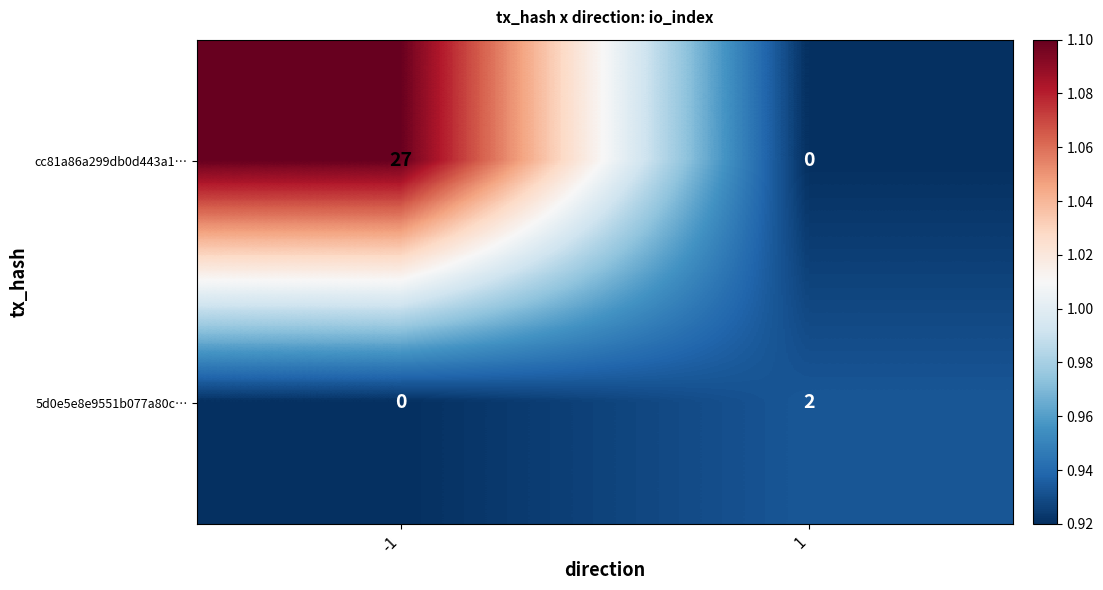

What is the average value of the cc81a86a299db0d443a1… series?

14